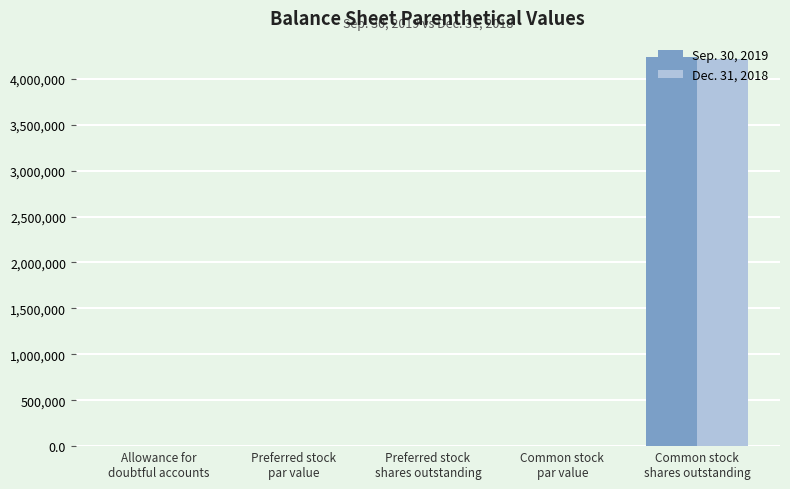

At which label does Sep. 30, 2019 first exceed 1?

Allowance for
doubtful accounts